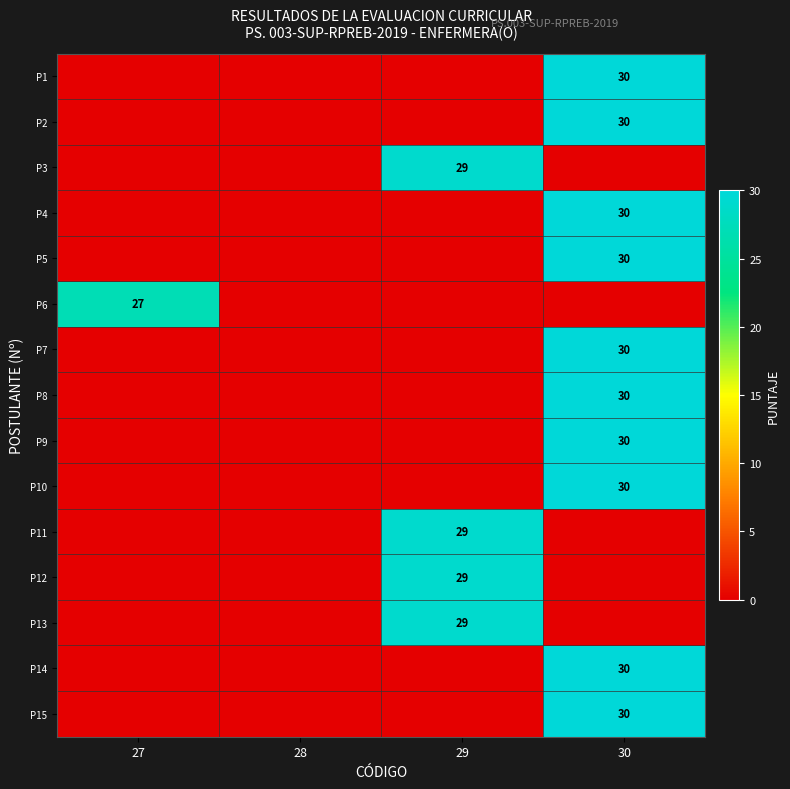

True or false: P7 has a value of 30 at 30.

True